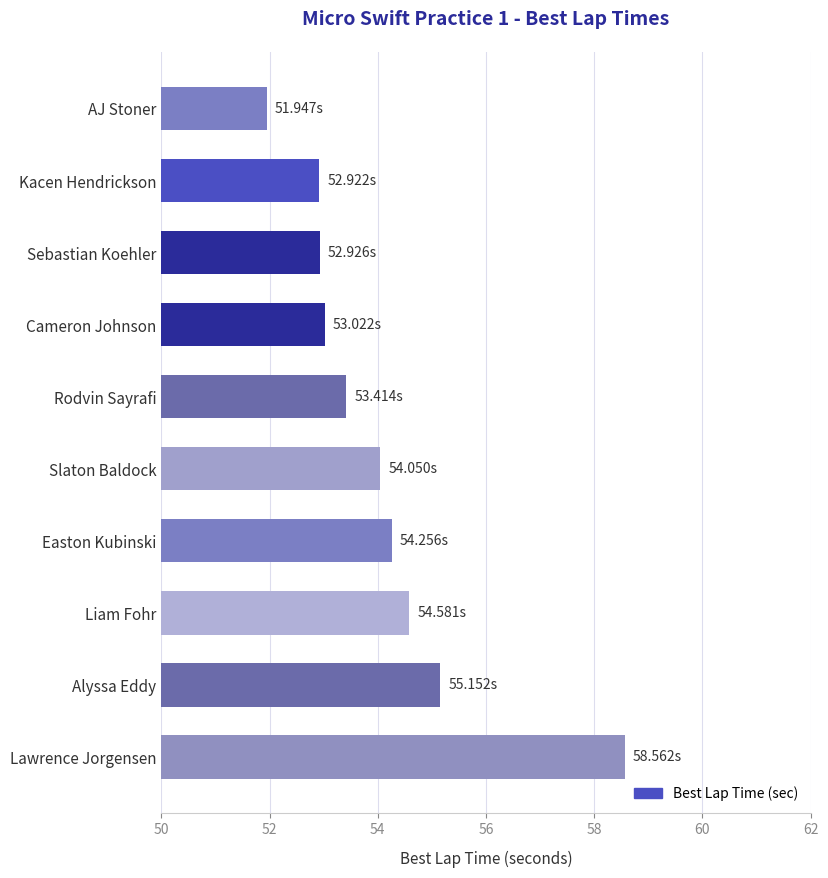

Which label corresponds to the largest value in the chart?

Lawrence Jorgensen